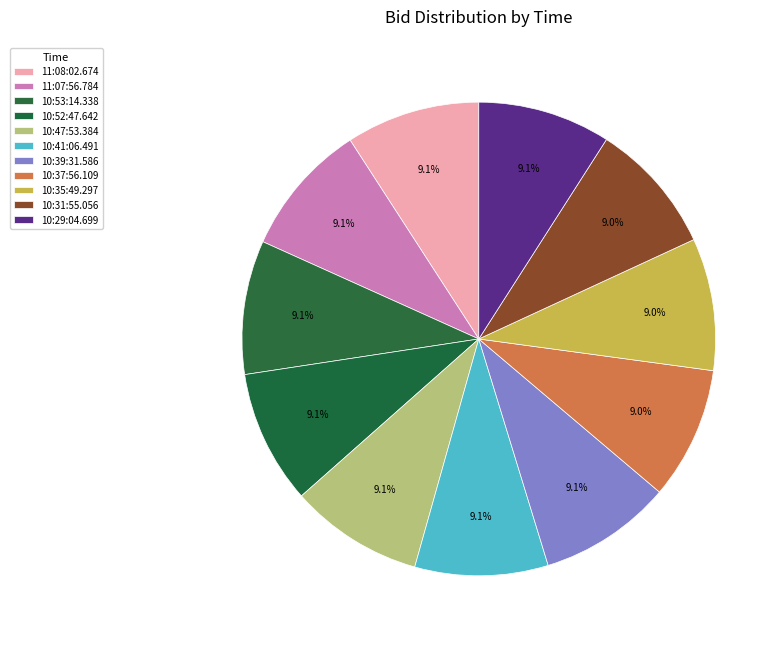

Count the number of slices in the pie.

11